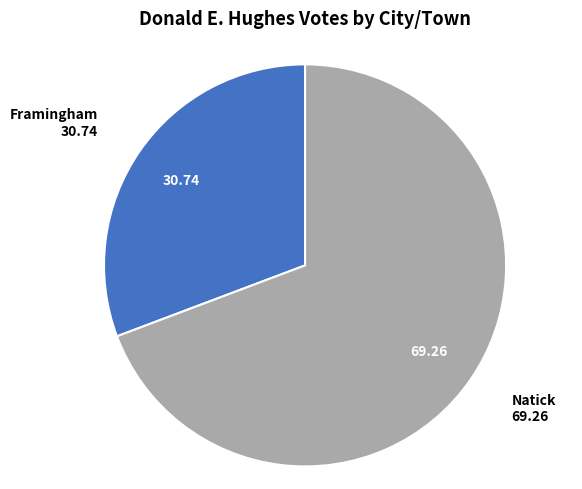

Does any single category account for the majority?

Yes